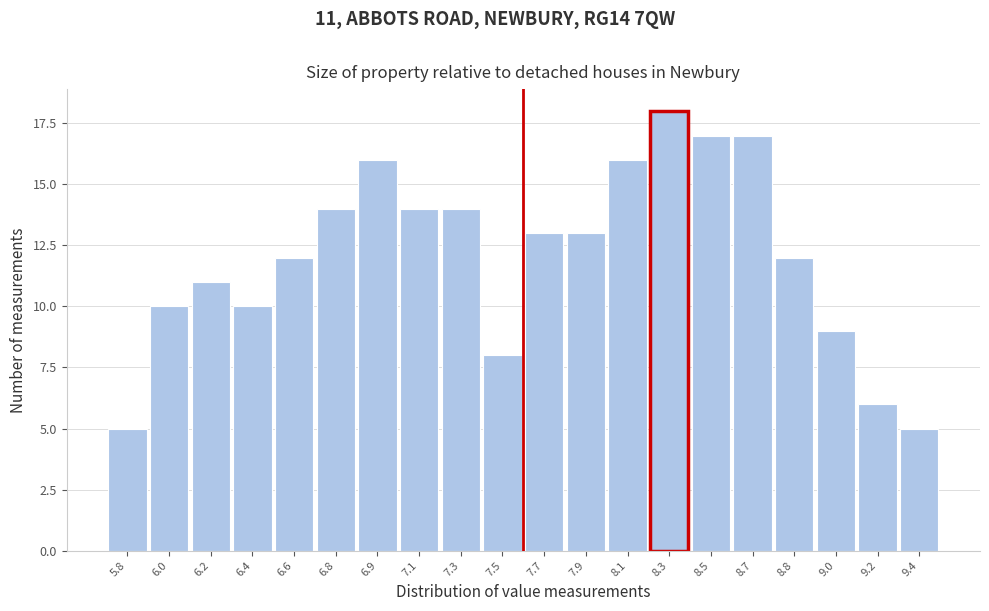

Reading left to right, transcribe all the data shown in this chart.

5	10	11	10	12	14	16	14	14	8	13	13	16	18	17	17	12	9	6	5